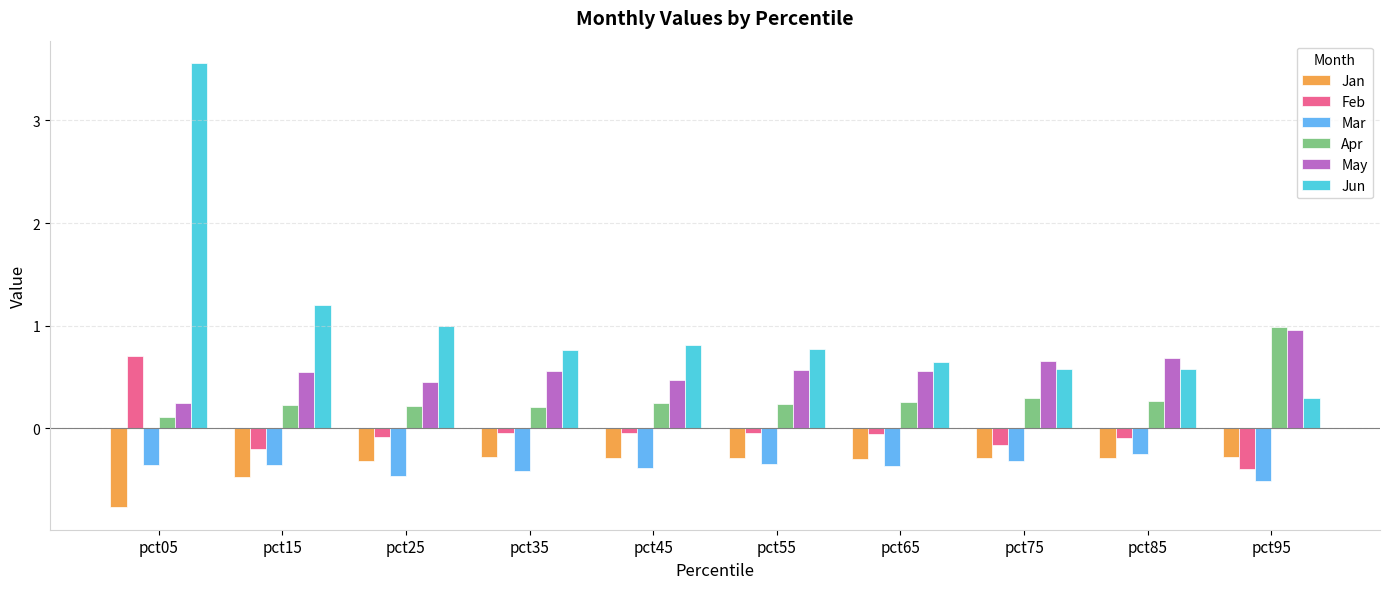

What is the sum of all Jan values?

-3.6